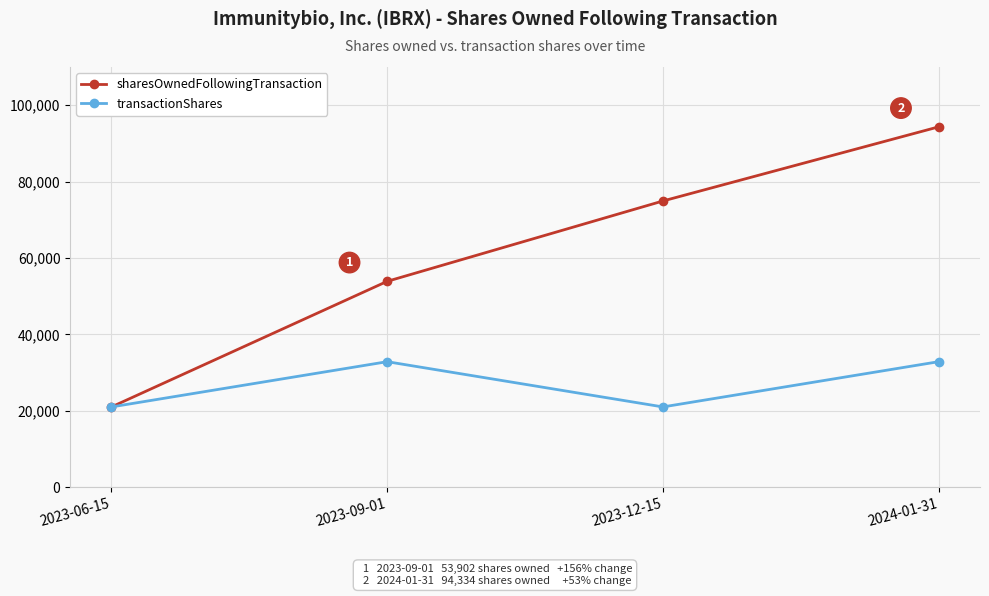

What is the maximum value for sharesOwnedFollowingTransaction?

94334